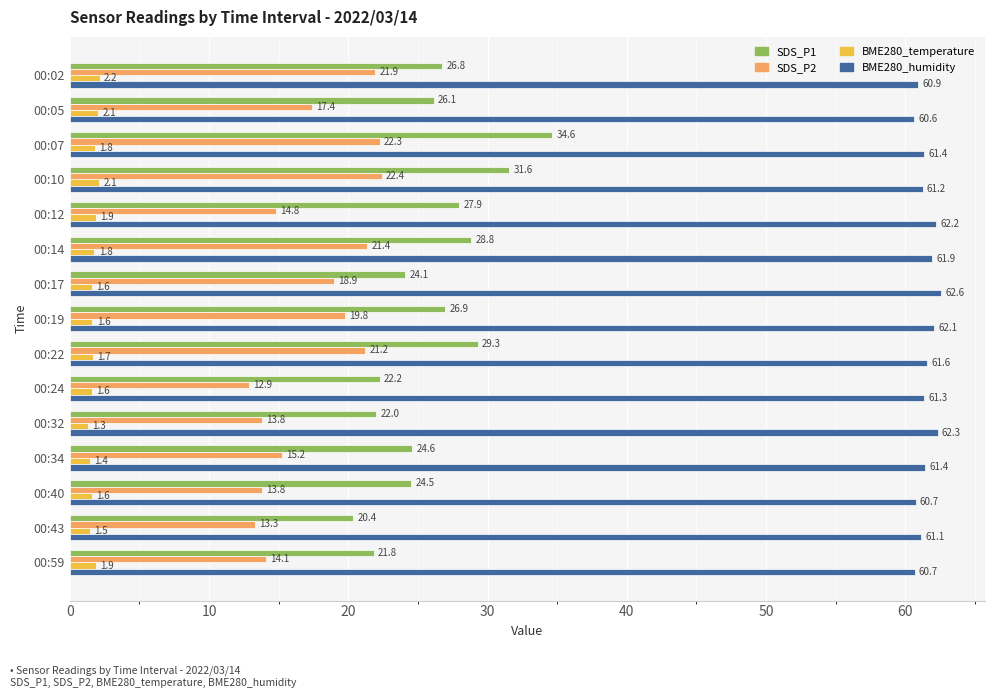

What is the difference between the highest and lowest values at 00:17?

61.0